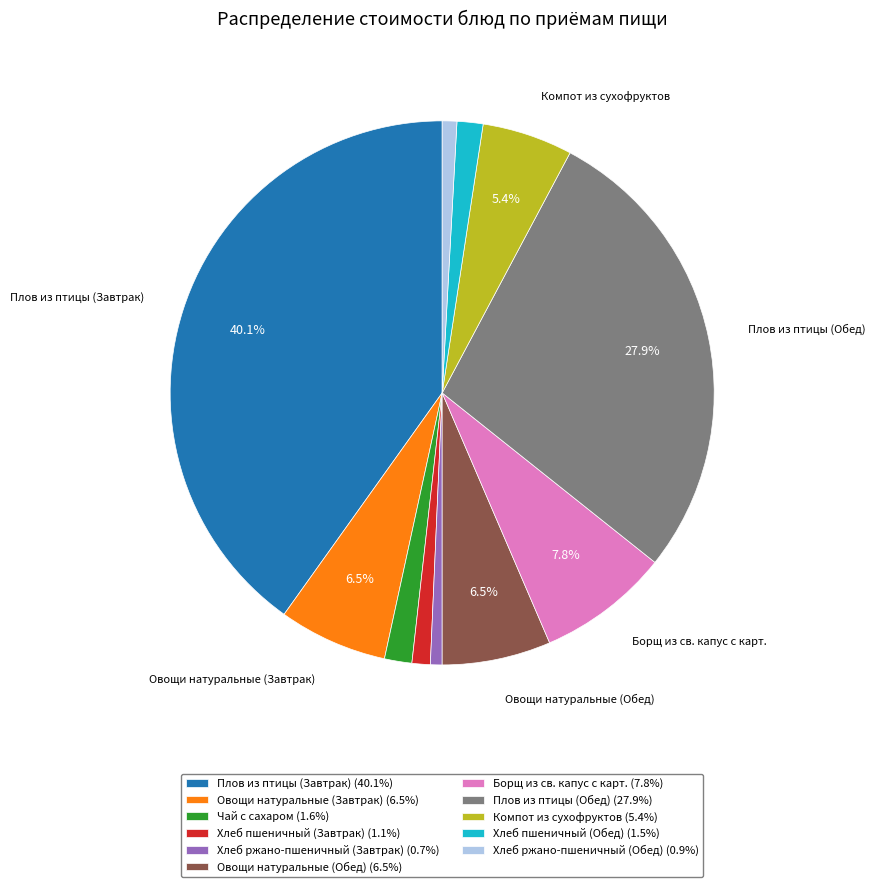

What is the largest slice in the pie chart?

Плов из птицы (Завтрак)